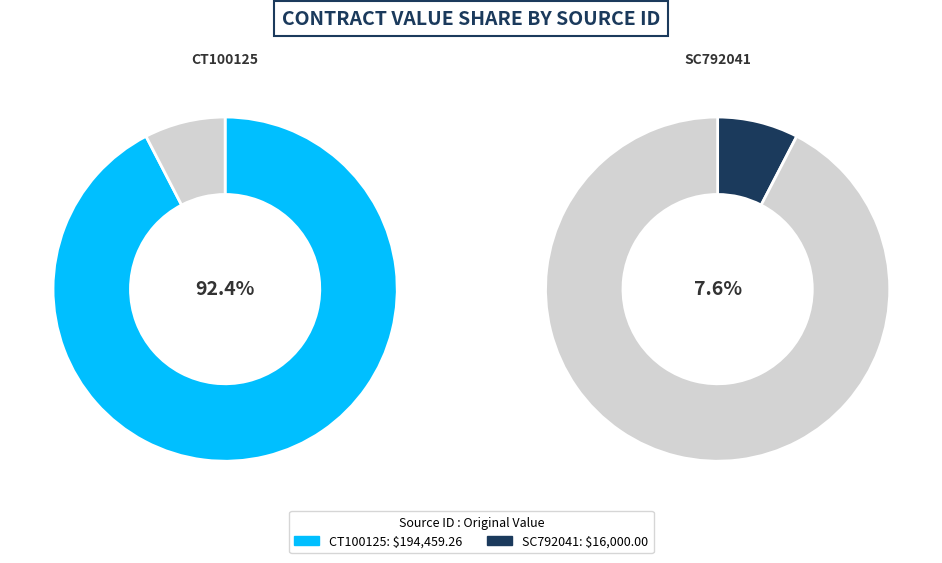

What percentage is the CT100125 slice, to the nearest percent?

92%